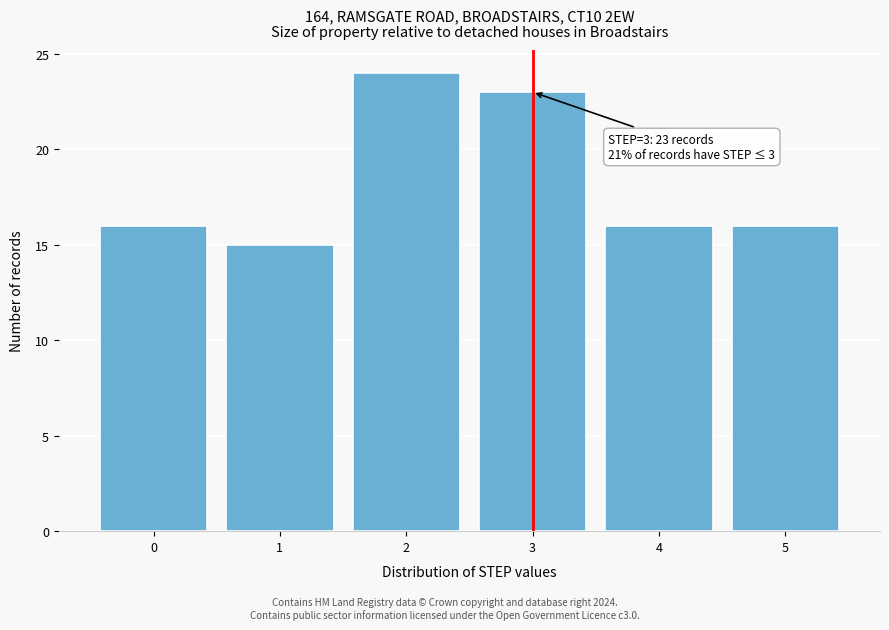

Which range on the x-axis has the tallest bar?

1.5 to 2.5